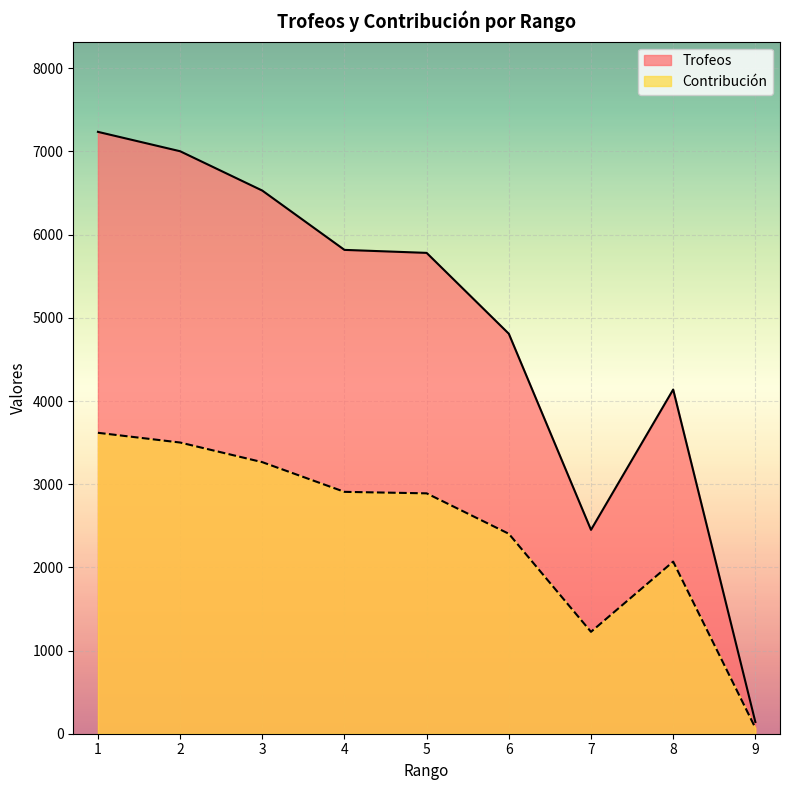

What is the sum of all Contribución values?

21950